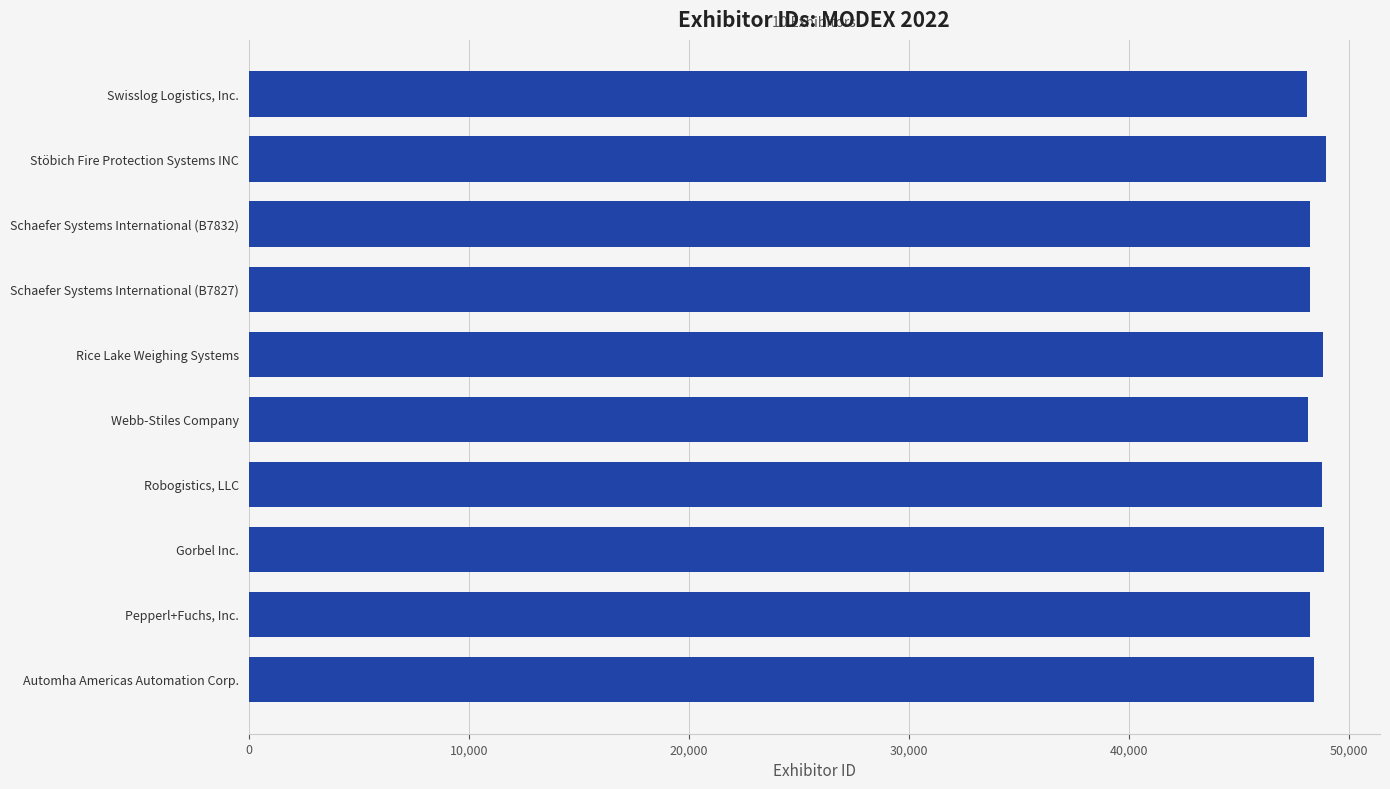

What is the approximate value at Rice Lake Weighing Systems?

48807